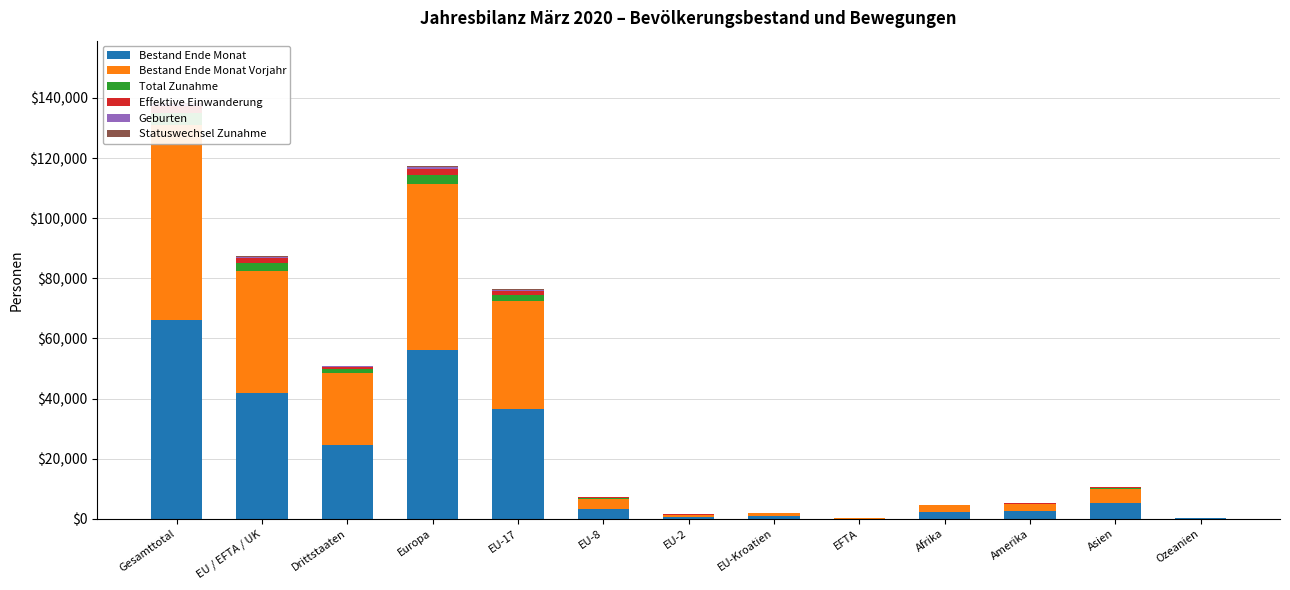

What is the label of the 10th bar from the left?

Afrika